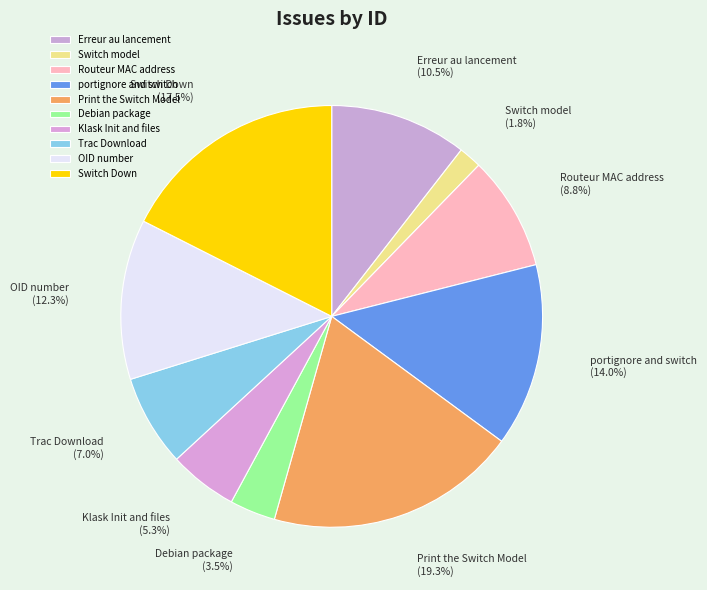

The Routeur MAC address slice represents 9% of the pie. True or false?

True